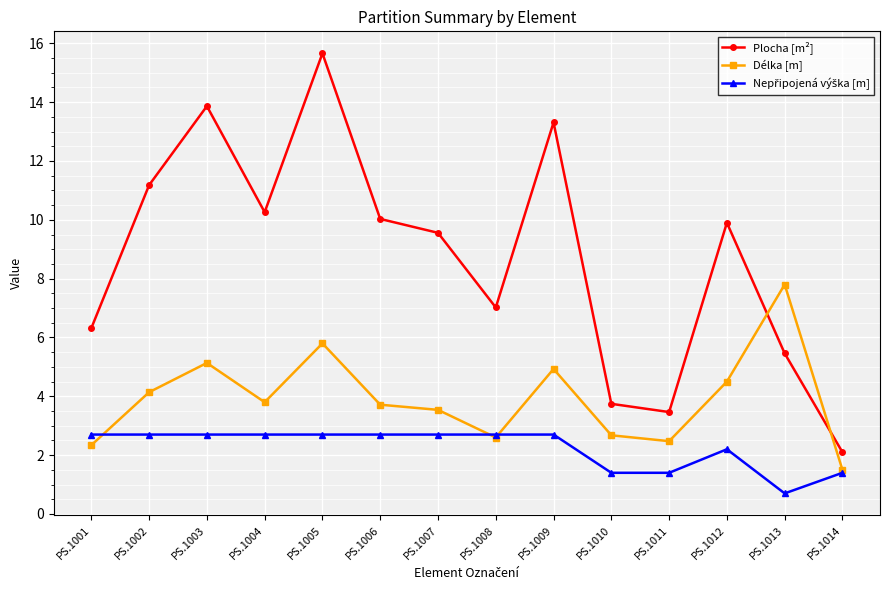

Where is the first local maximum for Plocha [m²]?

PS.1003